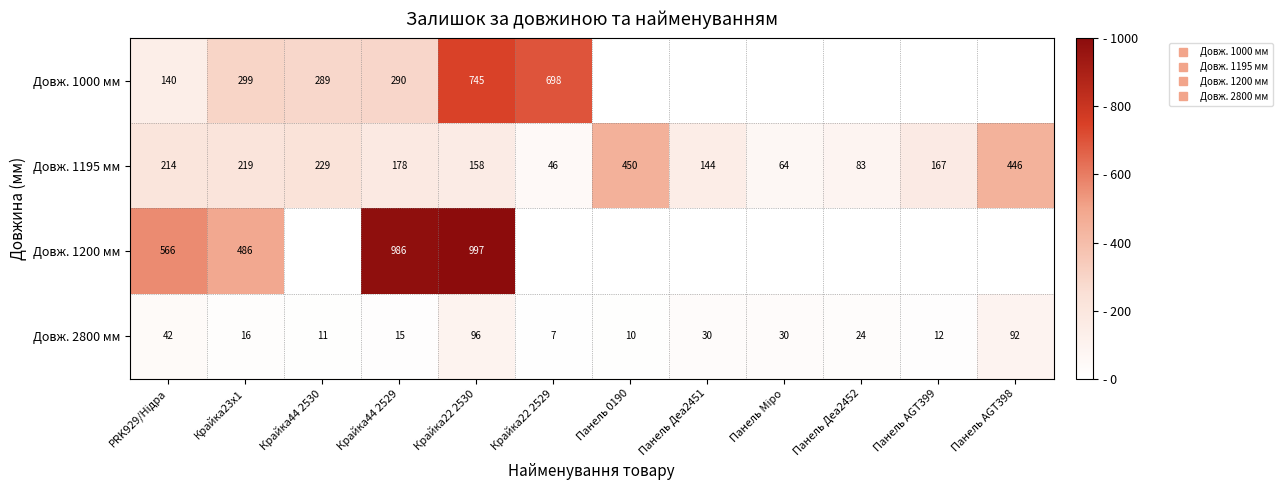

How many series are shown in this chart?

4